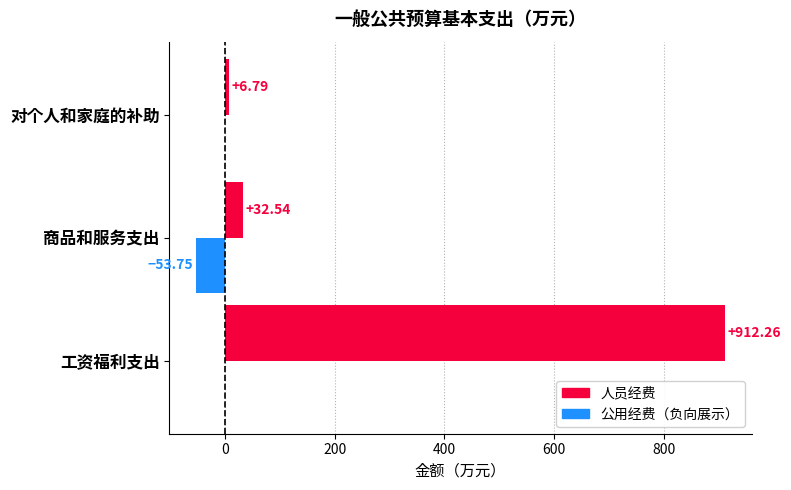

What is the total value across all series at 商品和服务支出?

-21.2